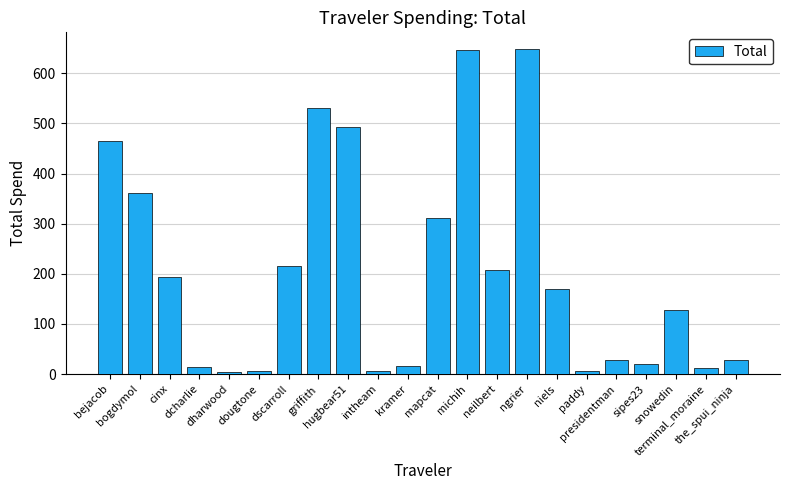

Are the bars grouped side by side (vs. stacked)?

No